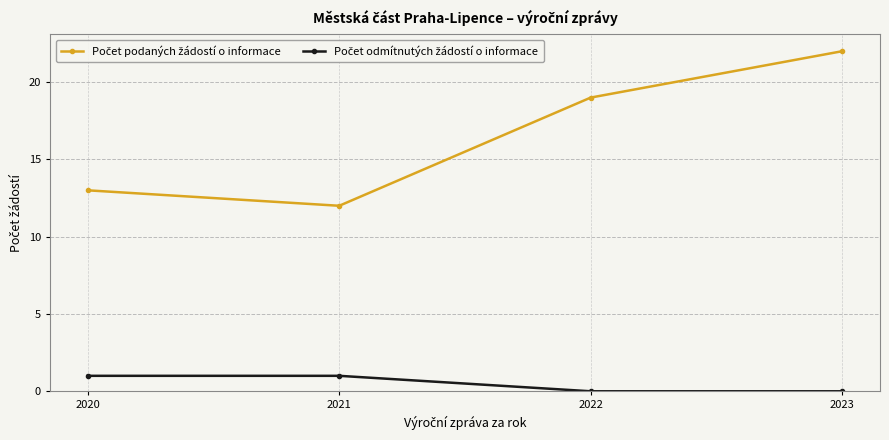

Which label corresponds to the largest value in the chart?

2023